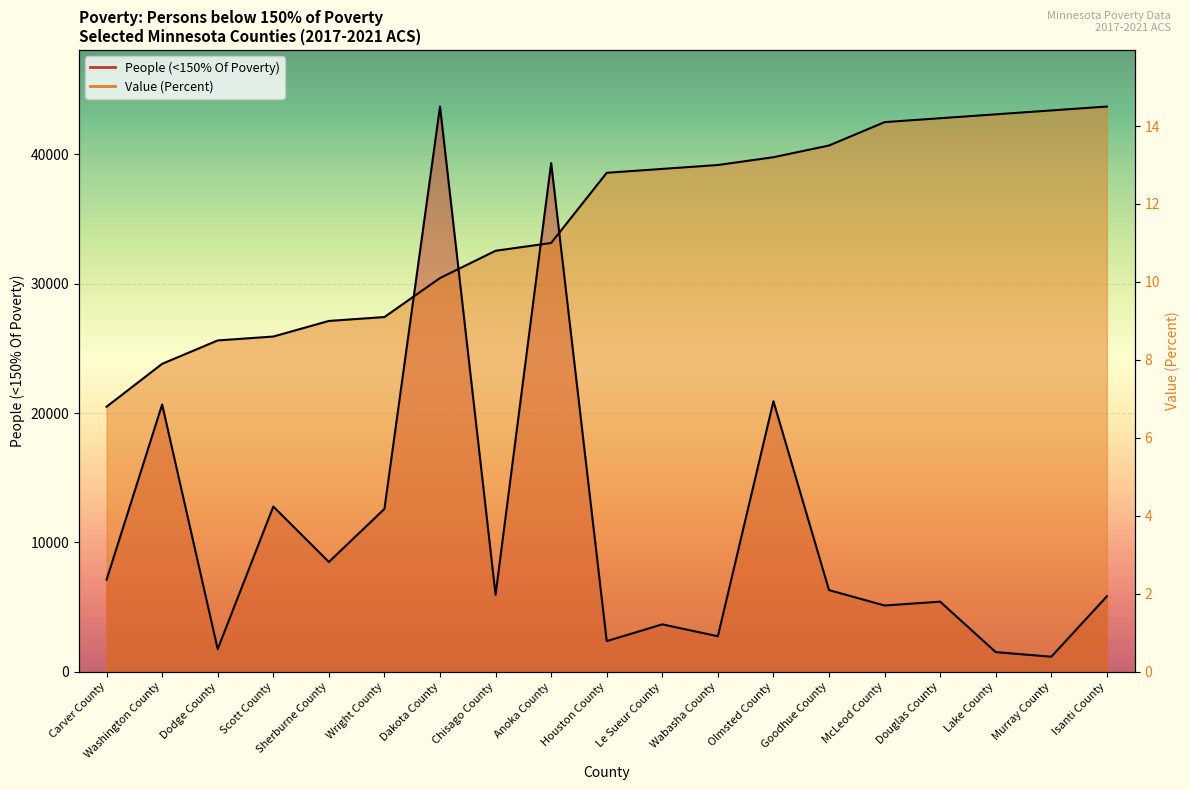

Which category has the lowest value in the Value (Percent) series?

Carver County